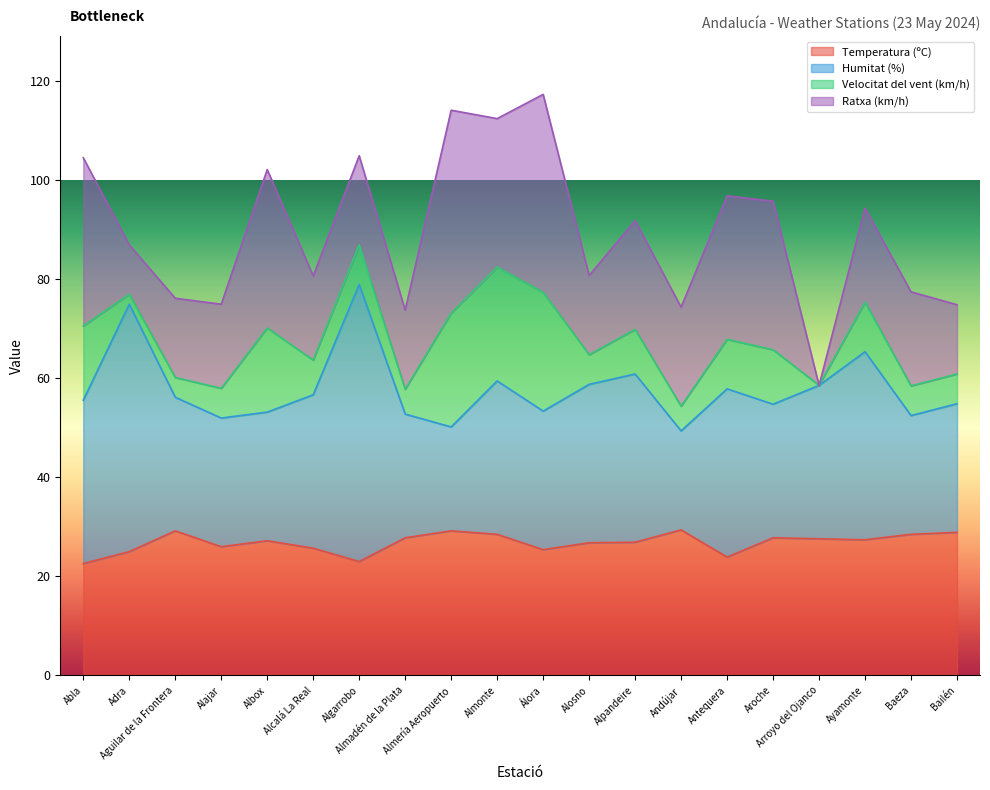

What is the minimum value for Temperatura (ºC)?

22.5